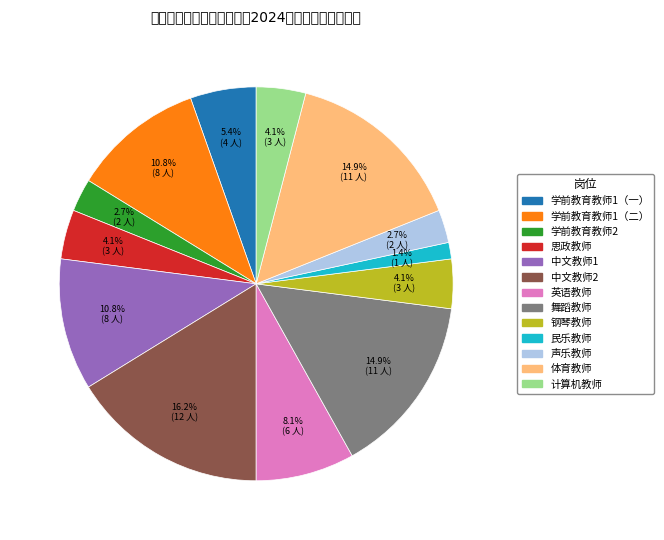

True or false: 计算机教师 accounts for 4% of the total.

True